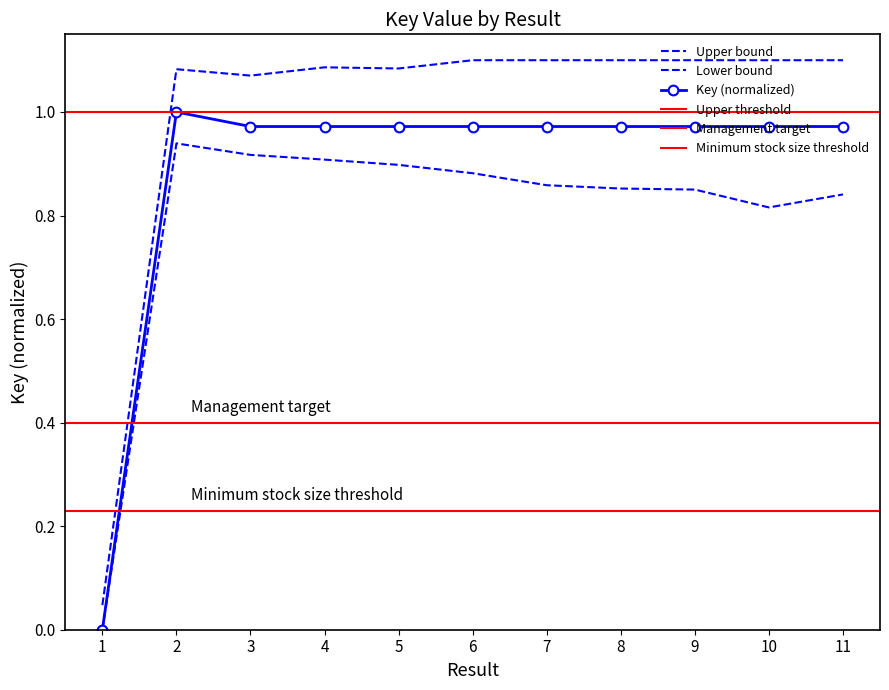

Reading left to right, what are all the values shown in this chart?

0.0	1.0	1.0	1.0	1.0	1.0	1.0	1.0	1.0	1.0	1.0